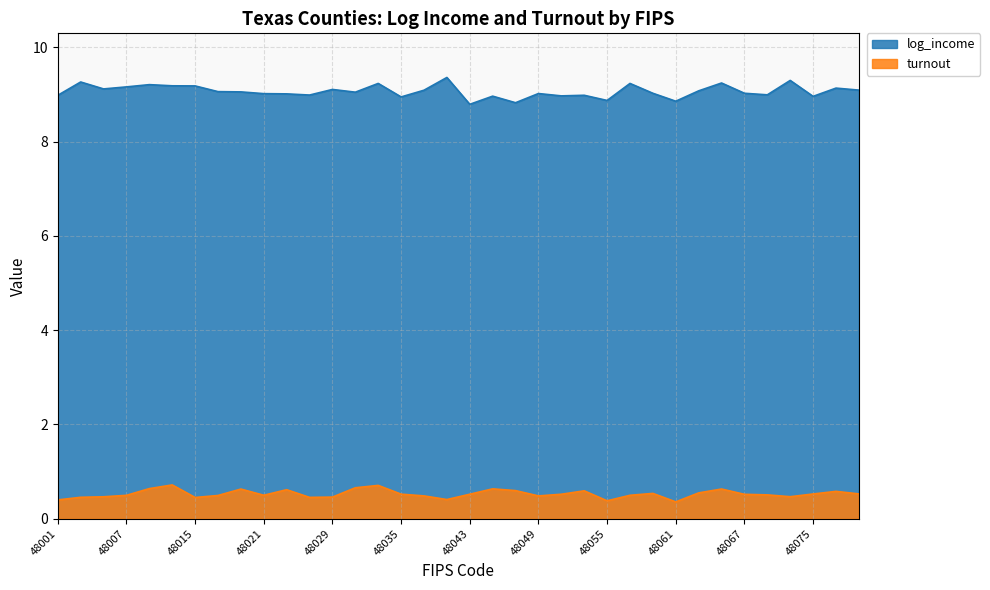

Rank the series at 48029 from lowest to highest value.

turnout, log_income